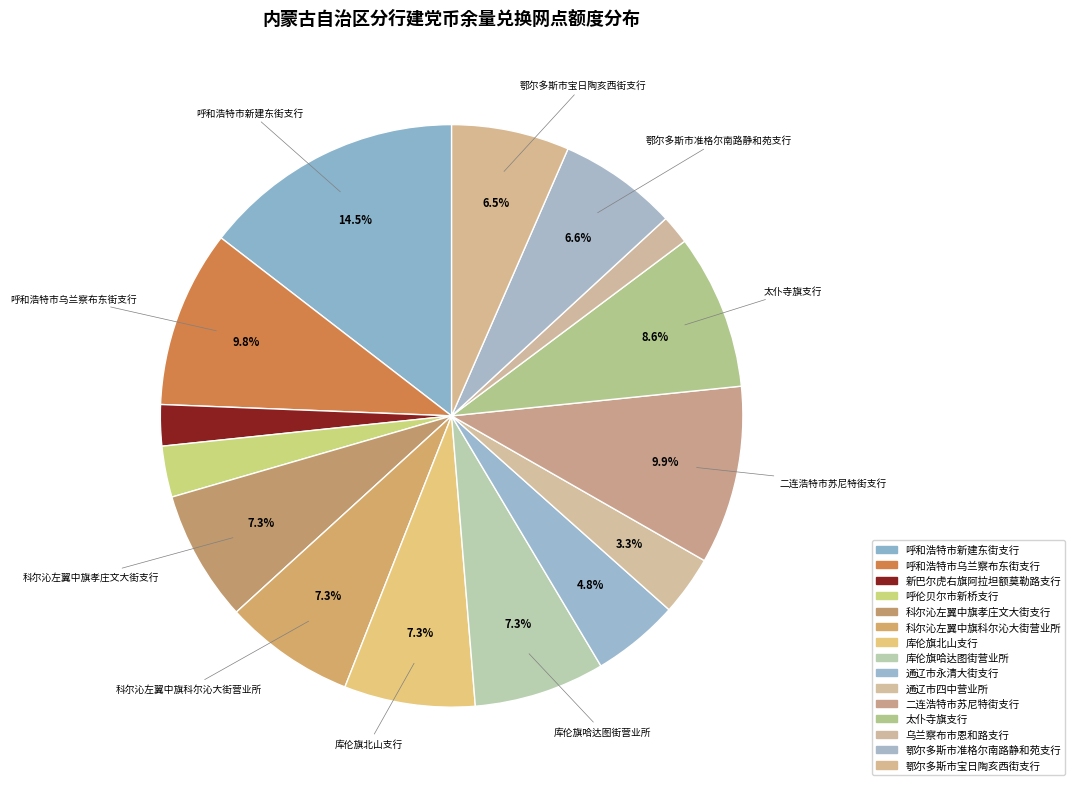

What is the total percentage of 科尔沁左翼中旗孝庄文大街支行 and 通辽市四中营业所?

10.6%